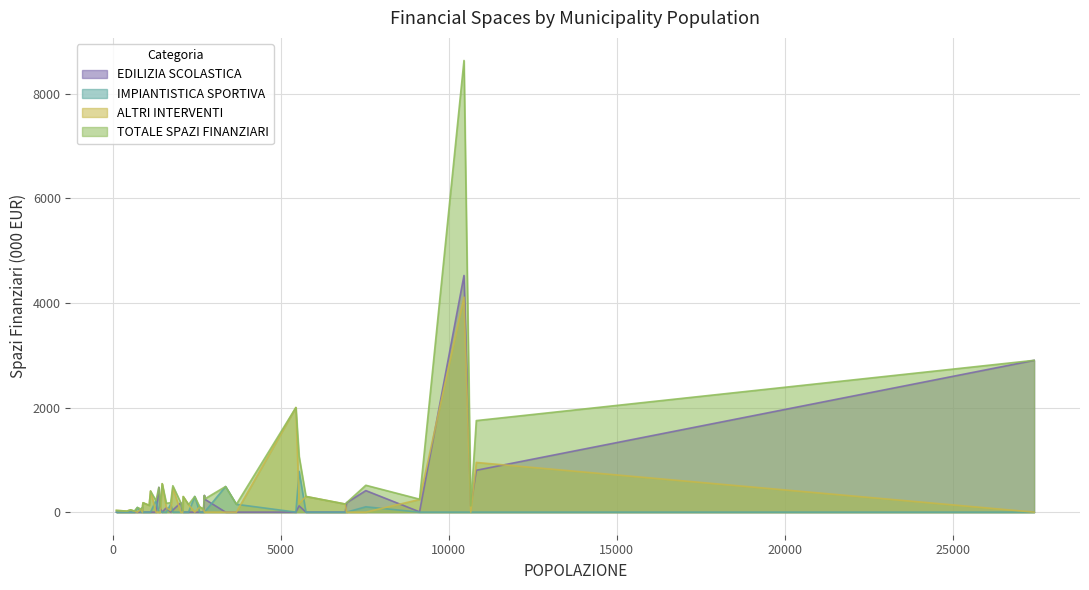

How many interior local valleys does the ALTRI INTERVENTI series have?

8